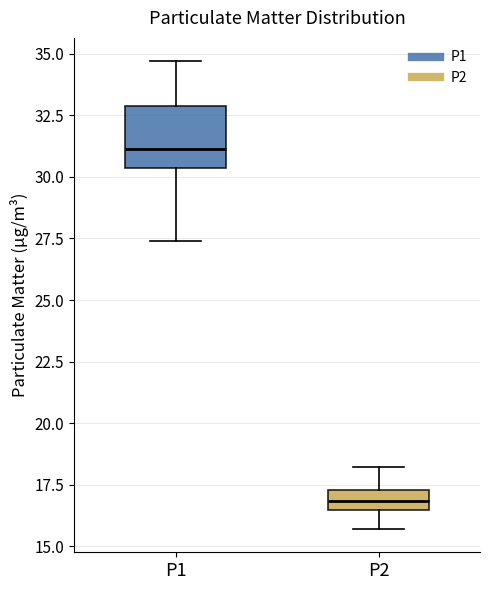

Which box has the highest median line?

P1